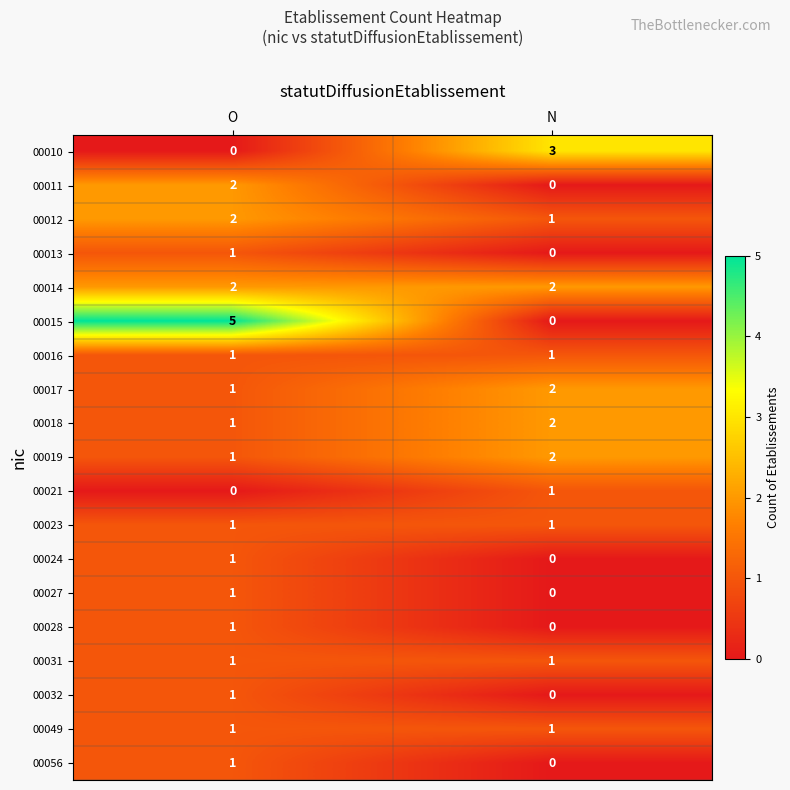

Rank the categories by 00019 value from highest to lowest.

N, O